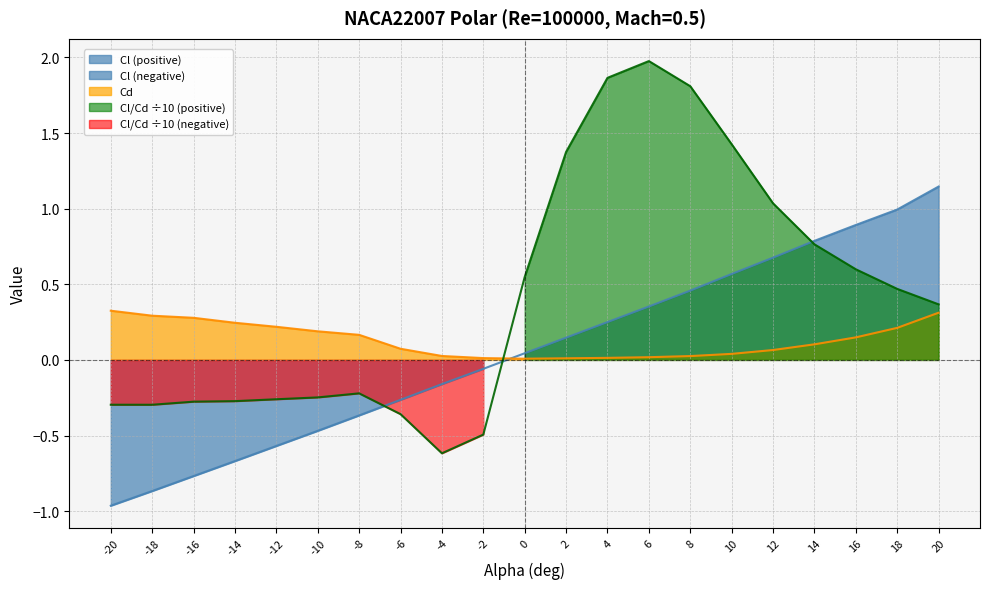

What is the maximum value shown in the chart?

2.0